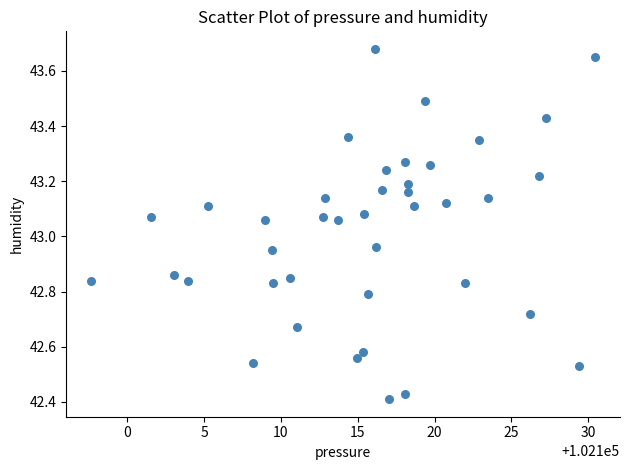

What is the range of Y values (max minus min)?

1.3